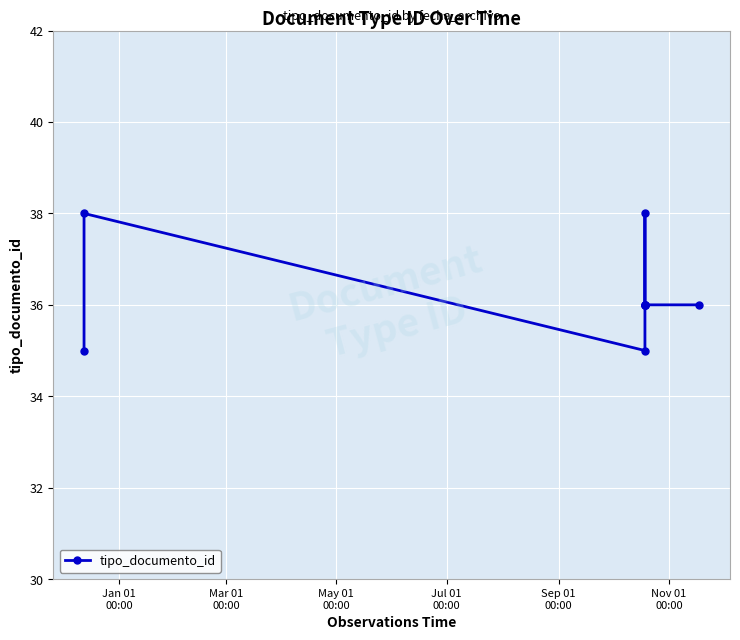

True or false: the data shows 12 at May 01
00:00.

False